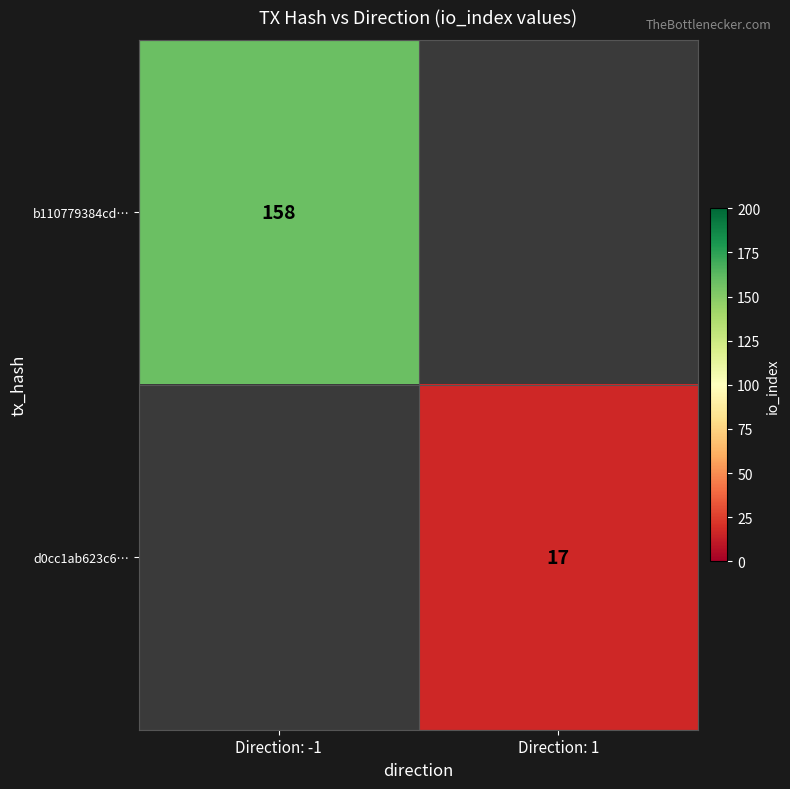

The d0cc1ab623c6… series shows 26 at Direction: 1. True or false?

False